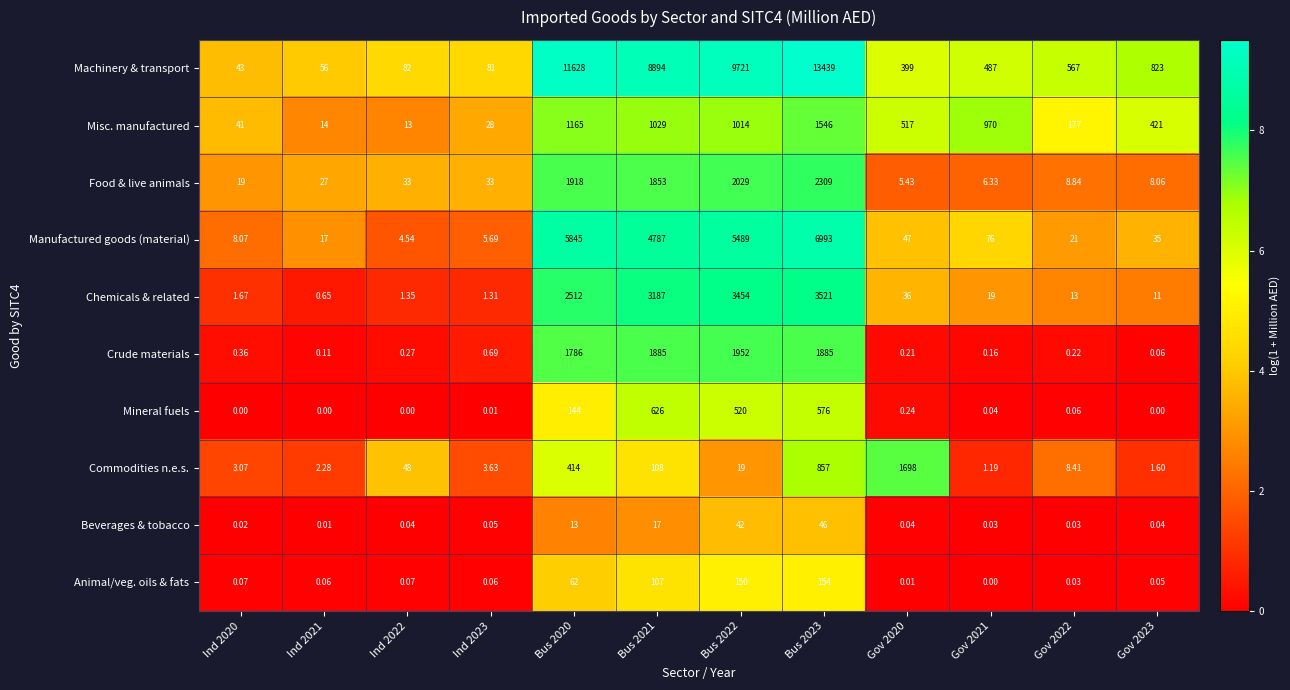

Which series has the largest total across all categories?

Machinery & transport